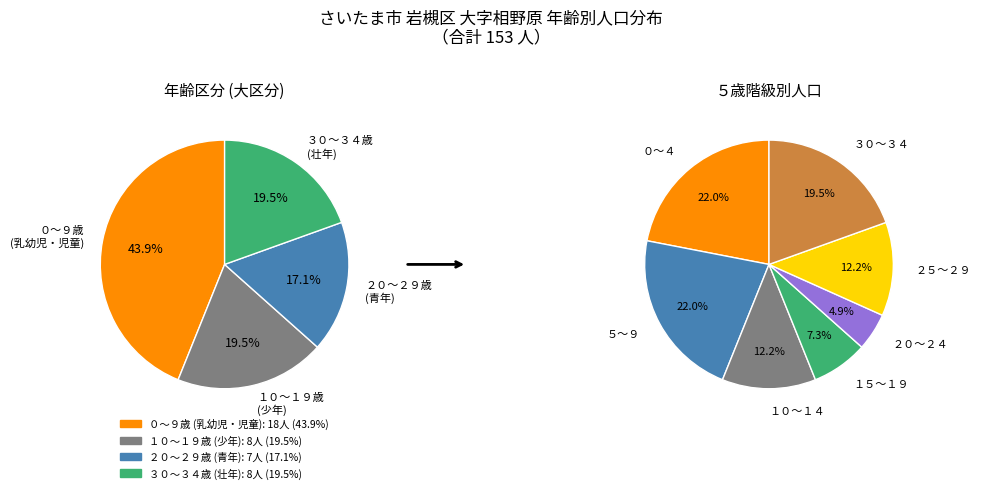

Is the sum of ２０～２４ and ０～４ greater than half?

No